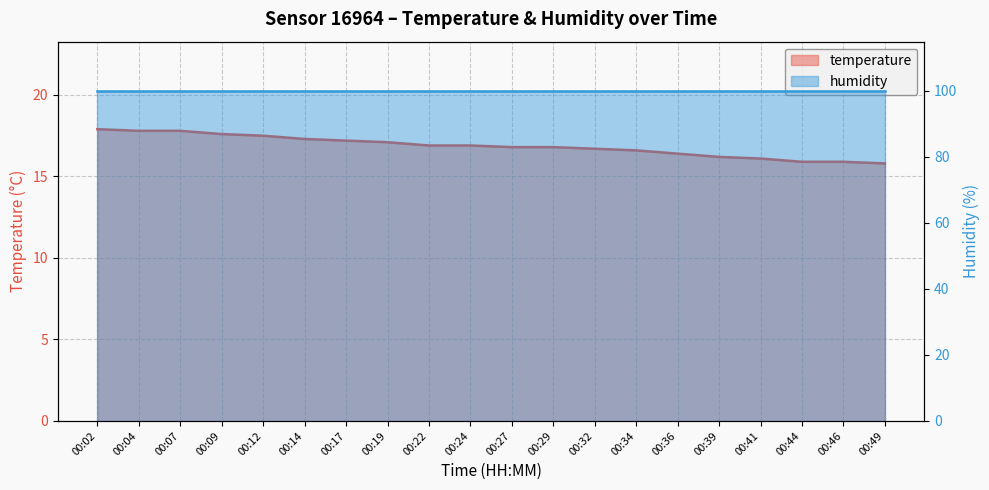

The chart shows a value of 9.7 at 00:17. True or false?

False